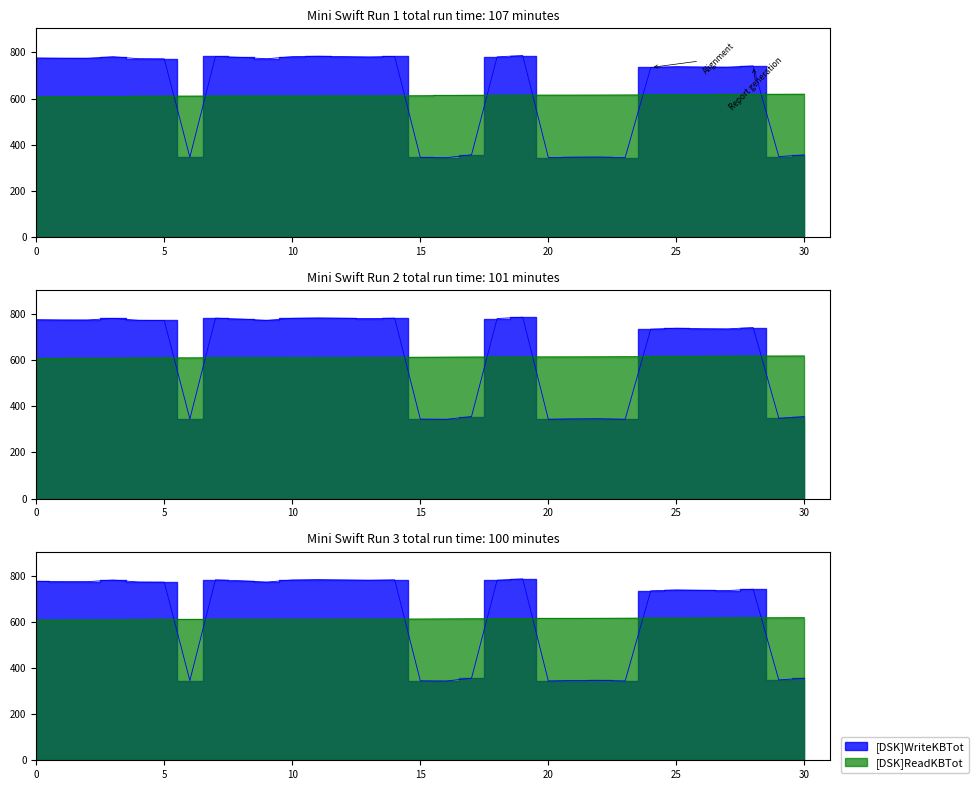

How many times do [DSK]WriteKBTot and [DSK]ReadKBTot cross each other?

7